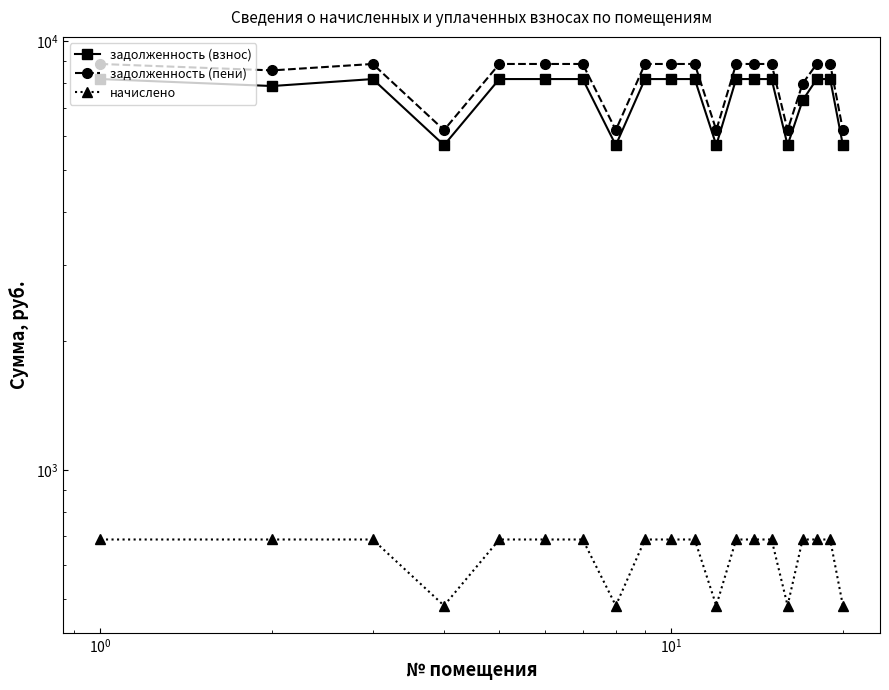

What is the difference between the maximum and second lowest values in the задолженность (взнос) series?

2438.4